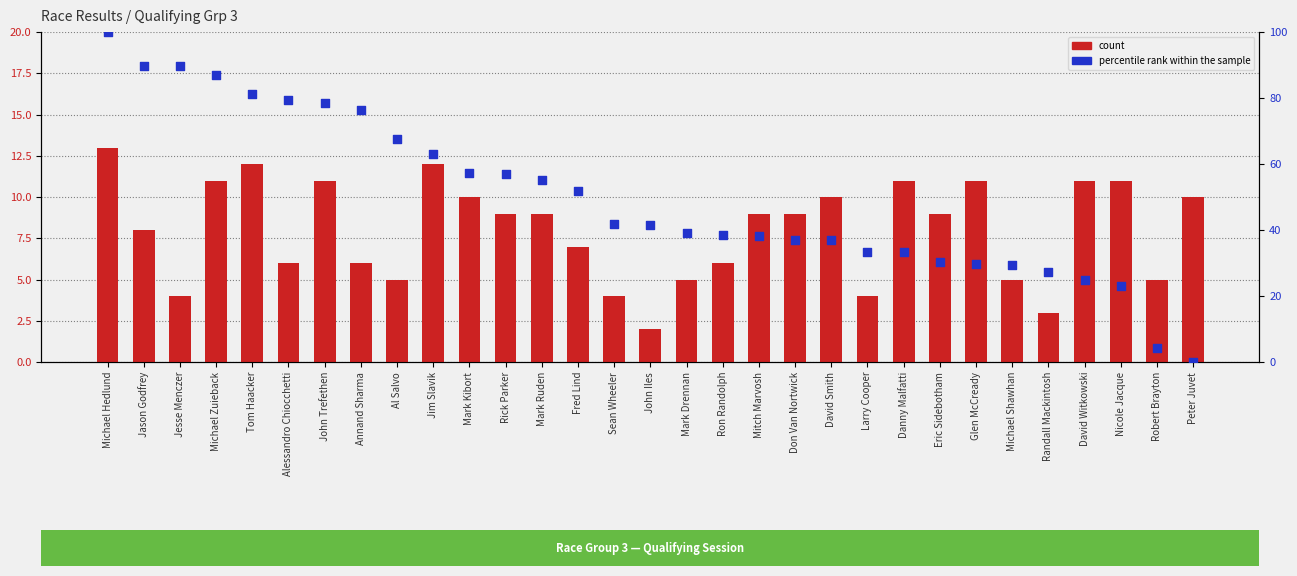

What are all the series names shown in the legend?

count, percentile rank within the sample